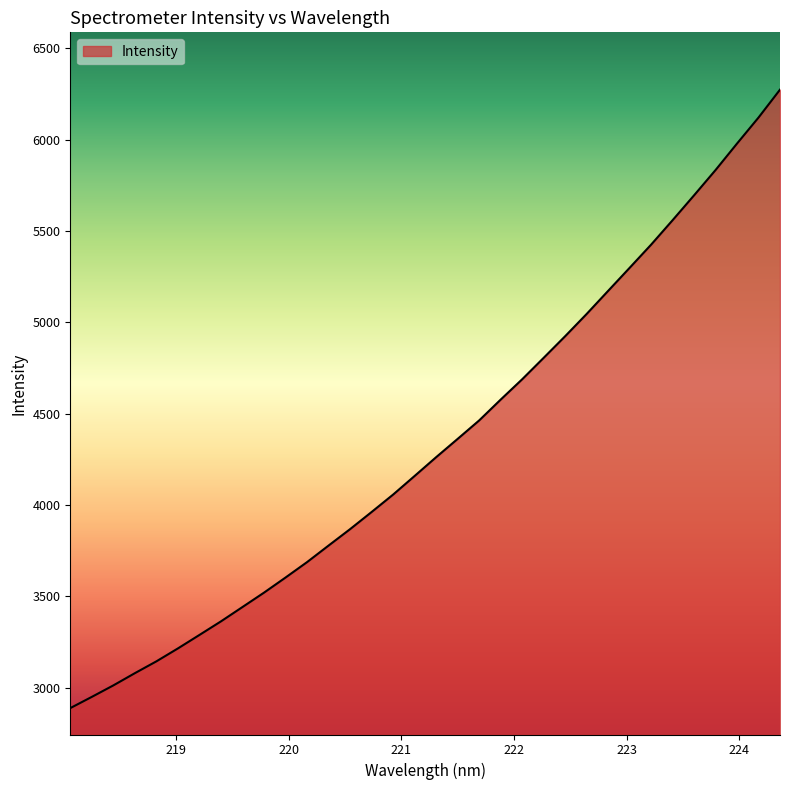

What is the smallest value displayed?

2888.7